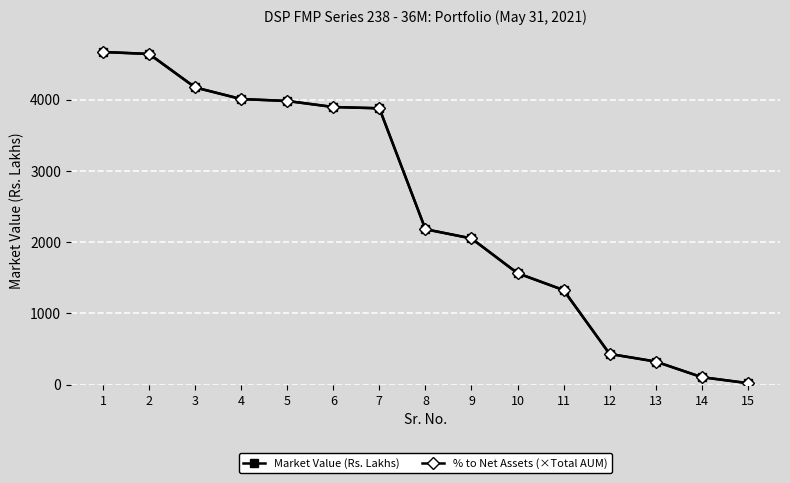

Between 6 and 9, which series saw the biggest shift?

% to Net Assets (×Total AUM)